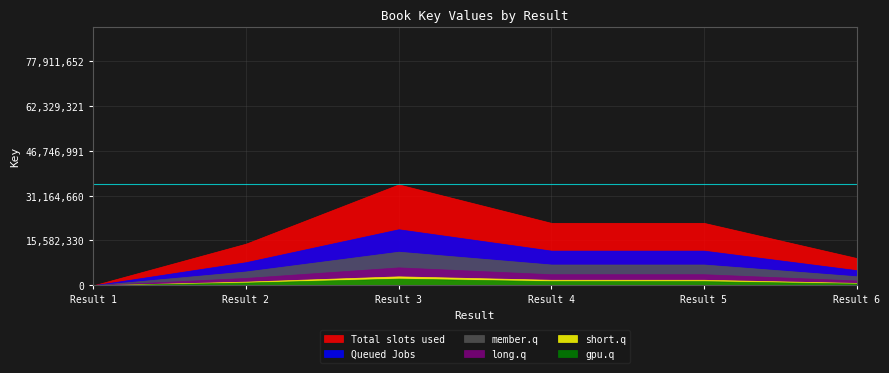

The value of Queued Jobs at Result 5 is 12055250.8. True or false?

True